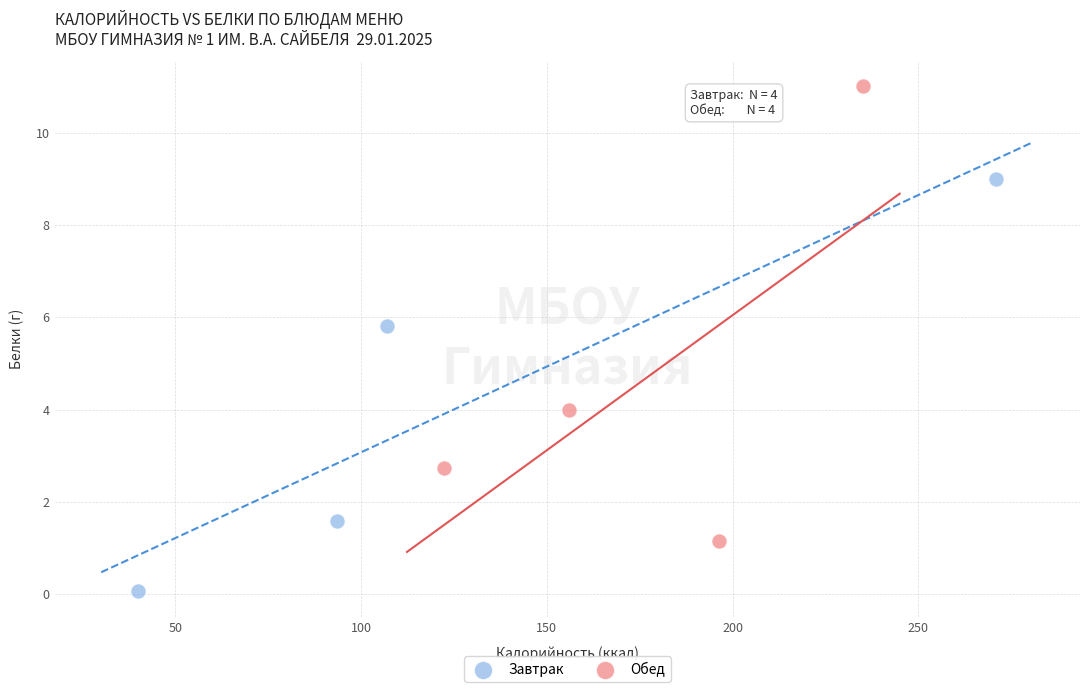

What are all the series names shown in the legend?

Завтрак, Обед